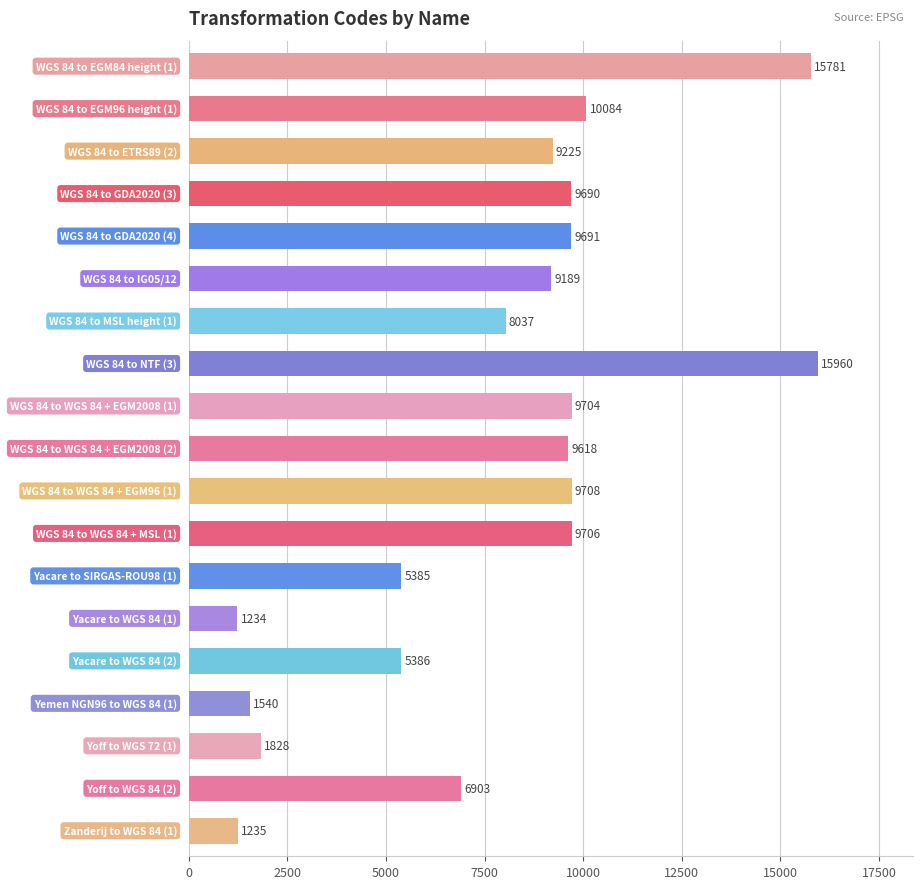

Reading top to bottom, list all the values displayed in this chart.

15781	10084	9225	9690	9691	9189	8037	15960	9704	9618	9708	9706	5385	1234	5386	1540	1828	6903	1235